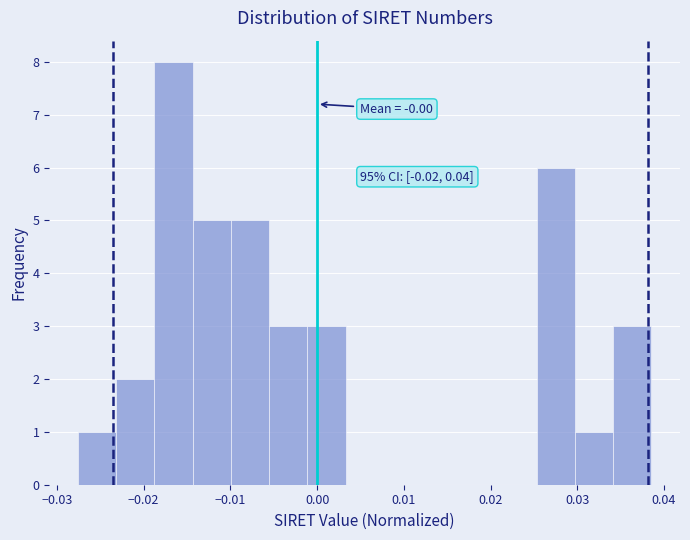

Which range on the x-axis has the tallest bar?

-0.019 to -0.014